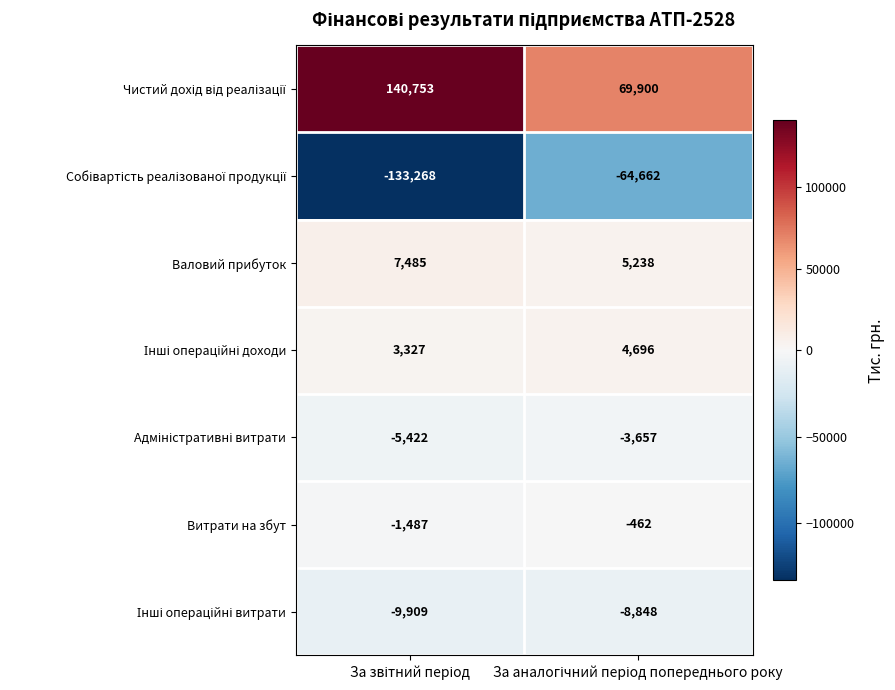

What is the difference between the maximum and minimum values in the Витрати на збут series?

1025